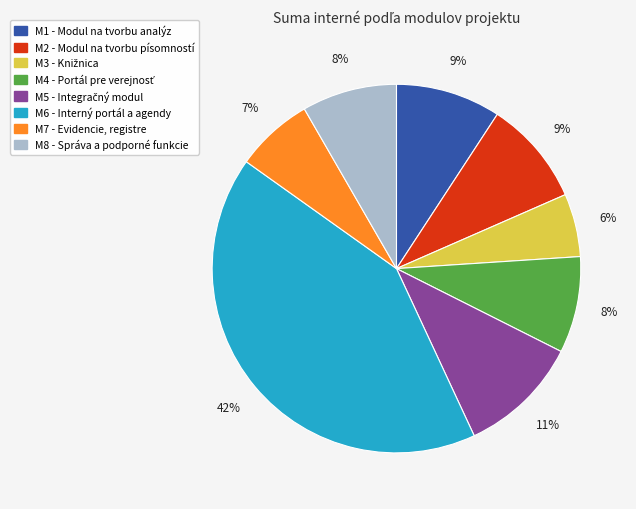

The M1 - Modul na tvorbu analýz slice represents 20% of the pie. True or false?

False